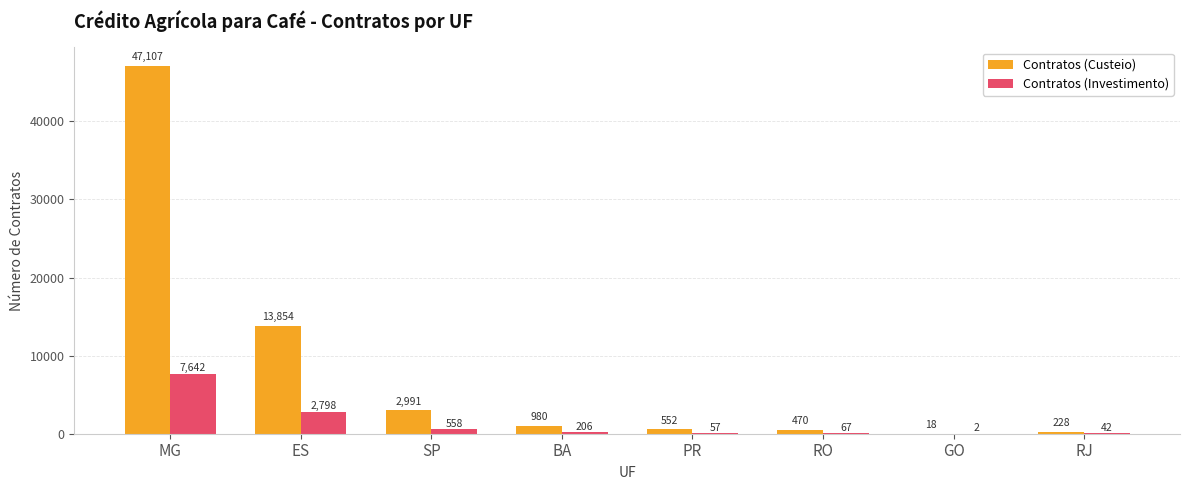

Count the number of data series in this chart.

2